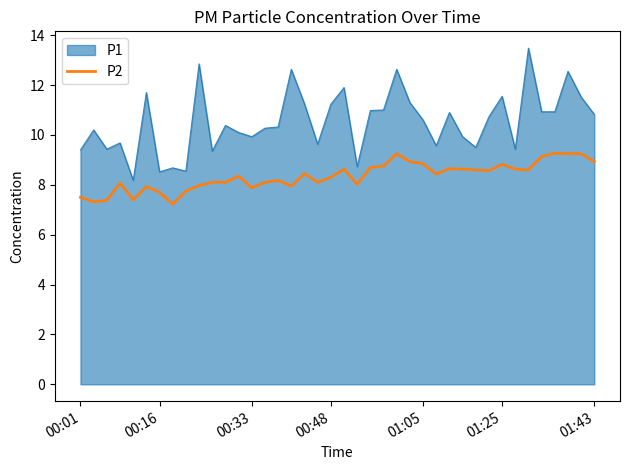

Which series has the widest spread of values?

P1